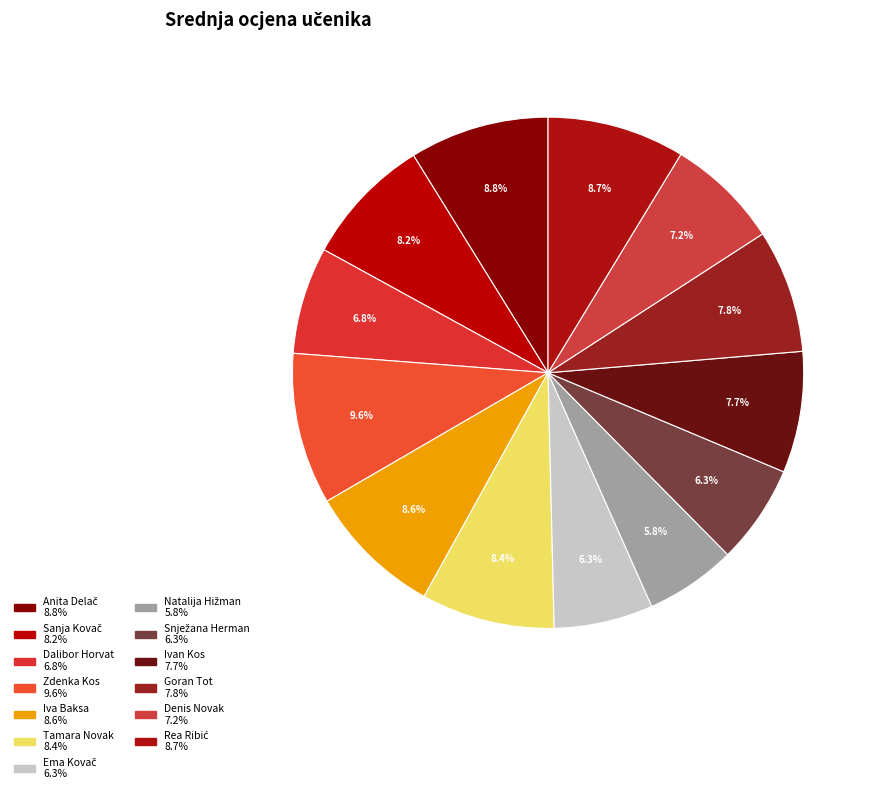

Count the number of slices in the pie.

13